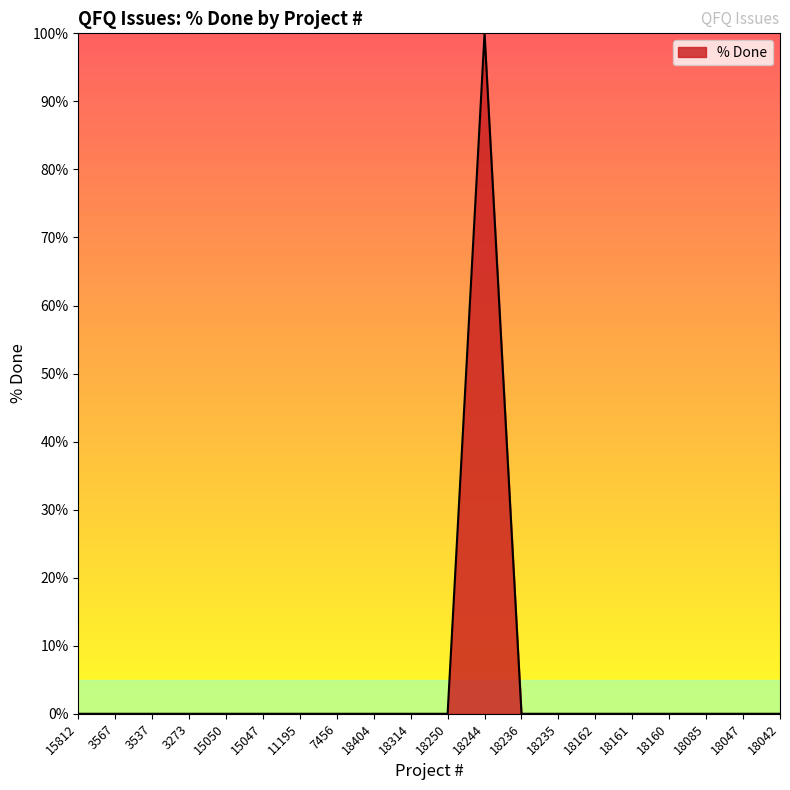

Is it true that the value at 18160 is 0?

True